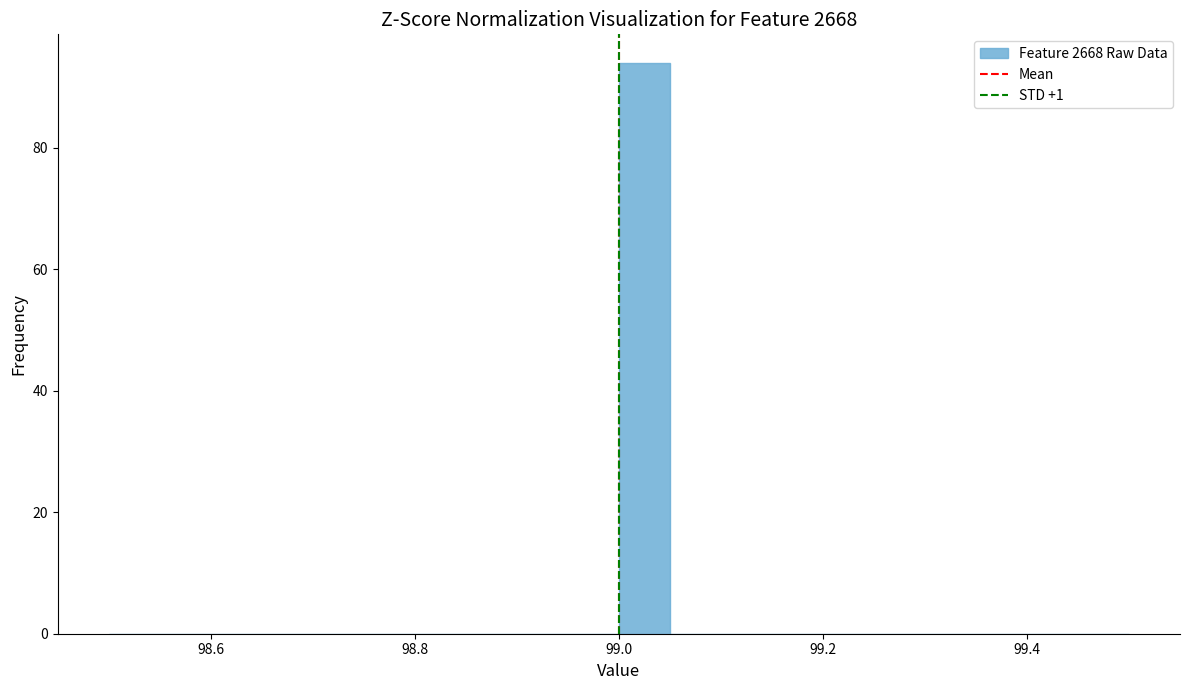

Around what value on the x-axis is the tallest bar? Give the approximate position of its centre, as read against the axis.

99.02